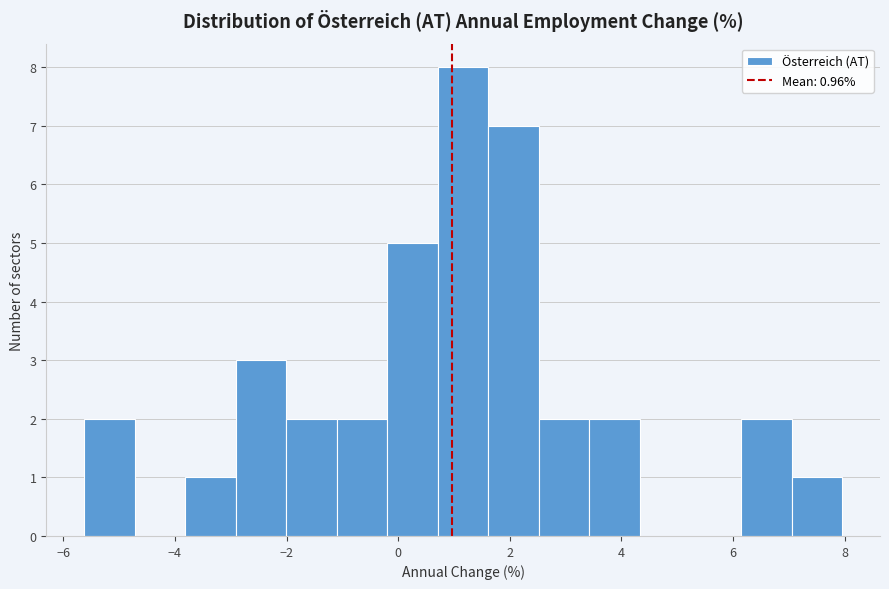

Which range on the x-axis has the tallest bar?

0.8 to 1.6